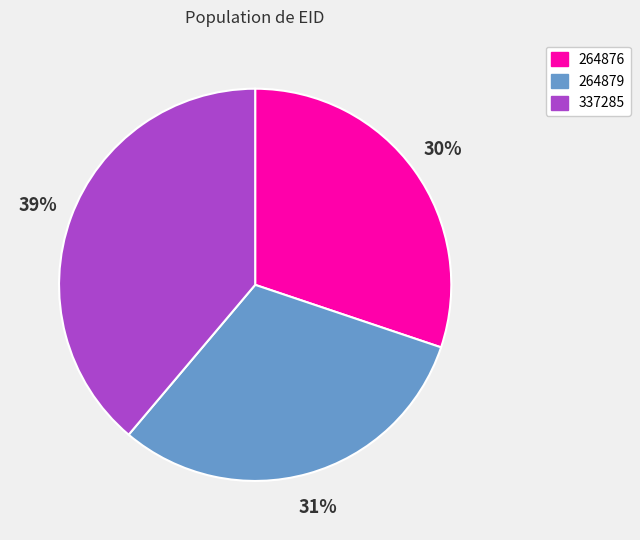

To the nearest percent, what portion does 264879 represent?

31%